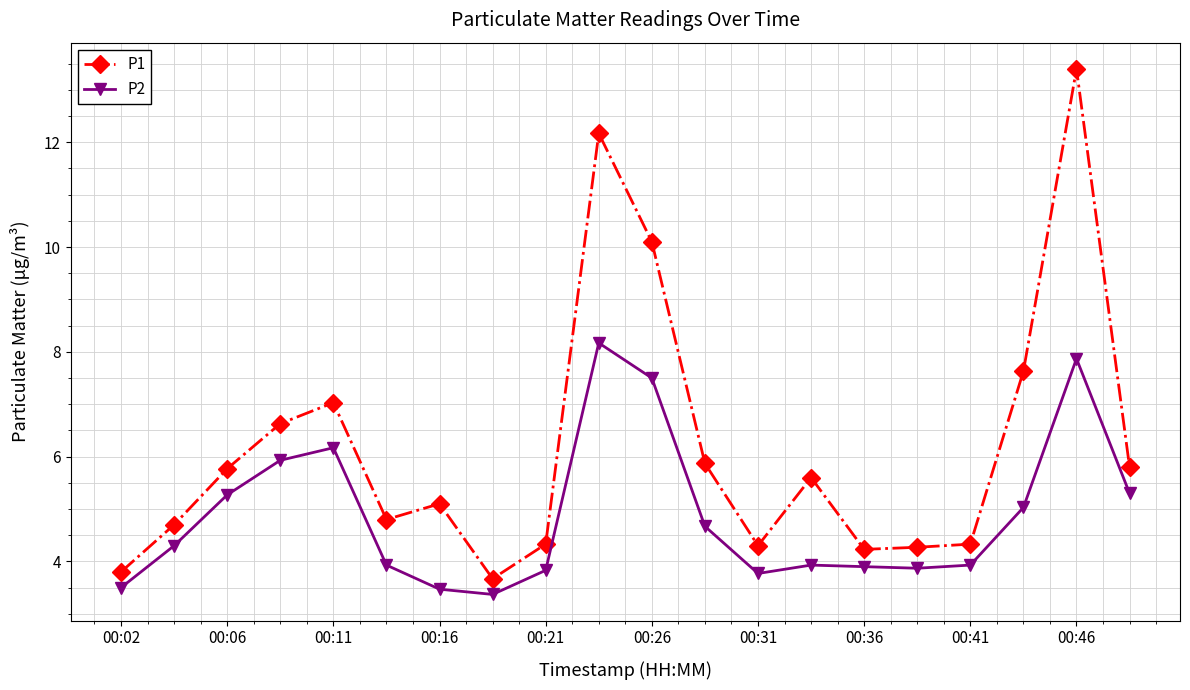

Rank the series by their maximum value, from highest to lowest.

P1, P2